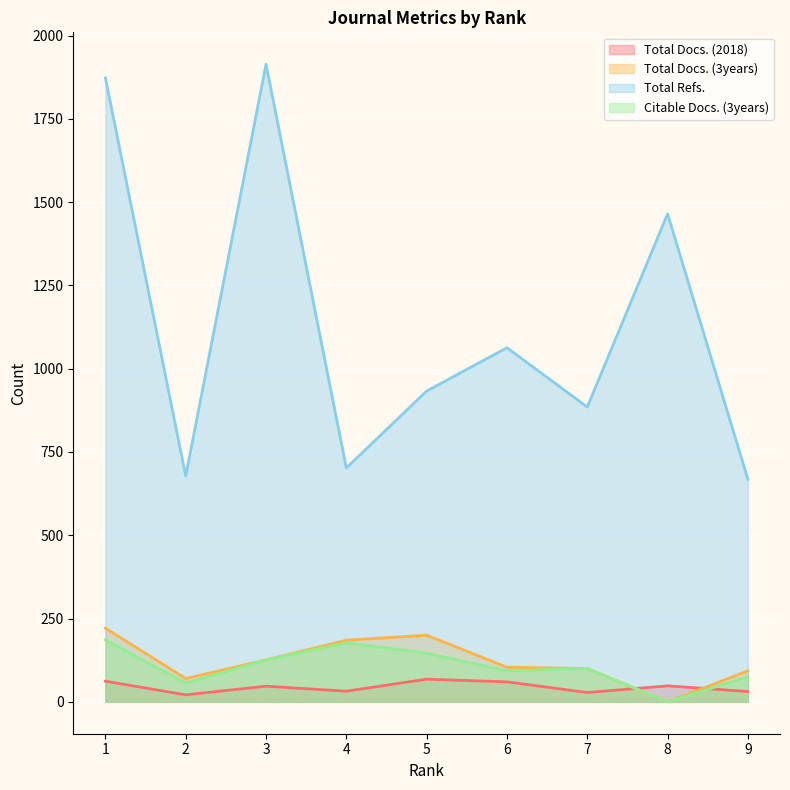

Which category has the highest value across all series?

3